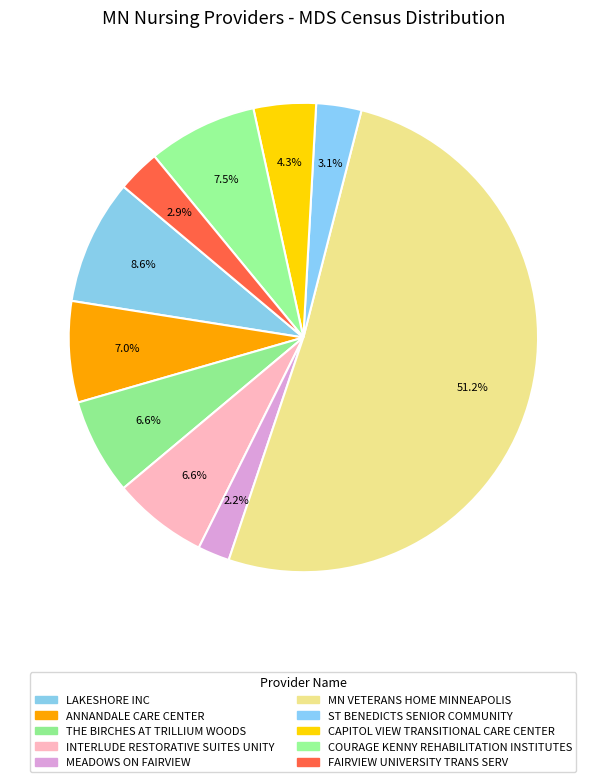

What is the ratio of the value at LAKESHORE INC to the value at INTERLUDE RESTORATIVE SUITES UNITY?

1.3